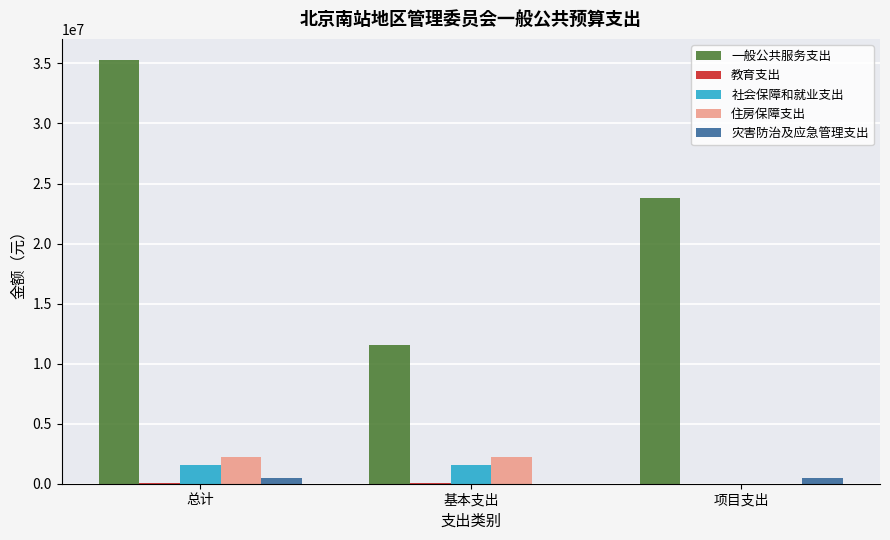

How many groups of bars are there?

3